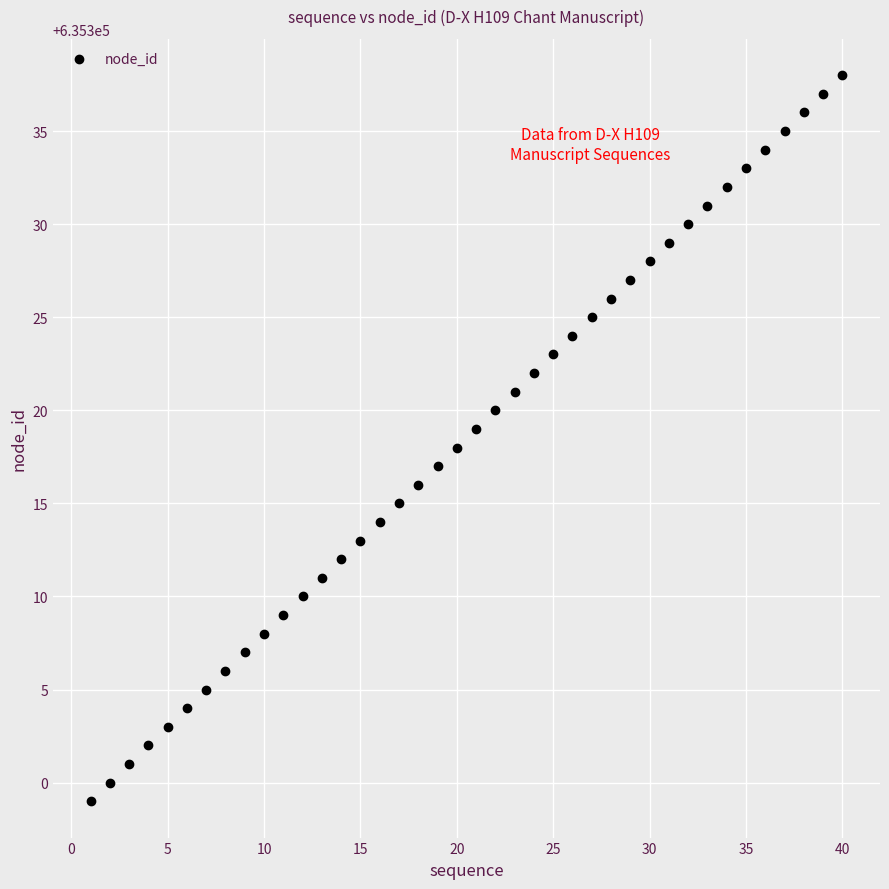

What is the range of X values (max minus min)?

39